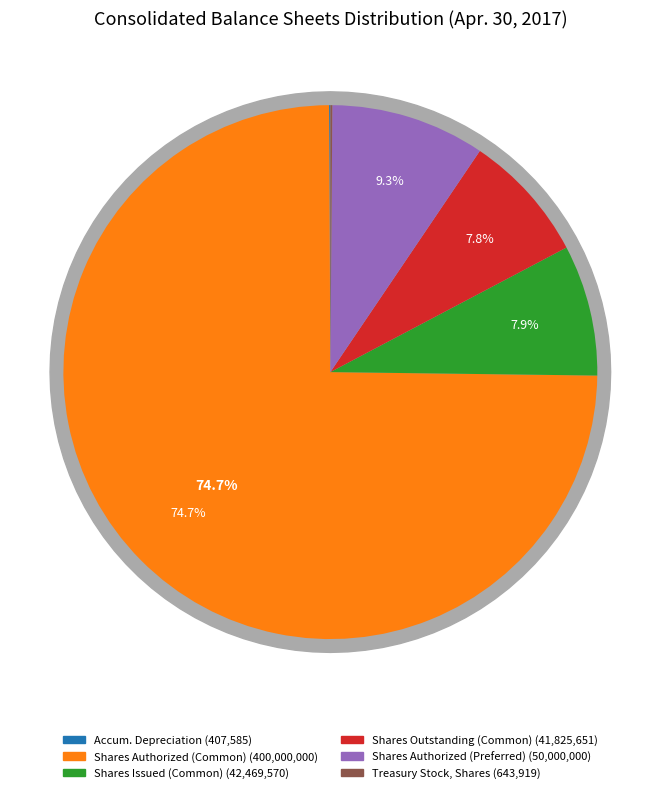

Which slice represents more than half of the pie?

Common stock, shares authorized